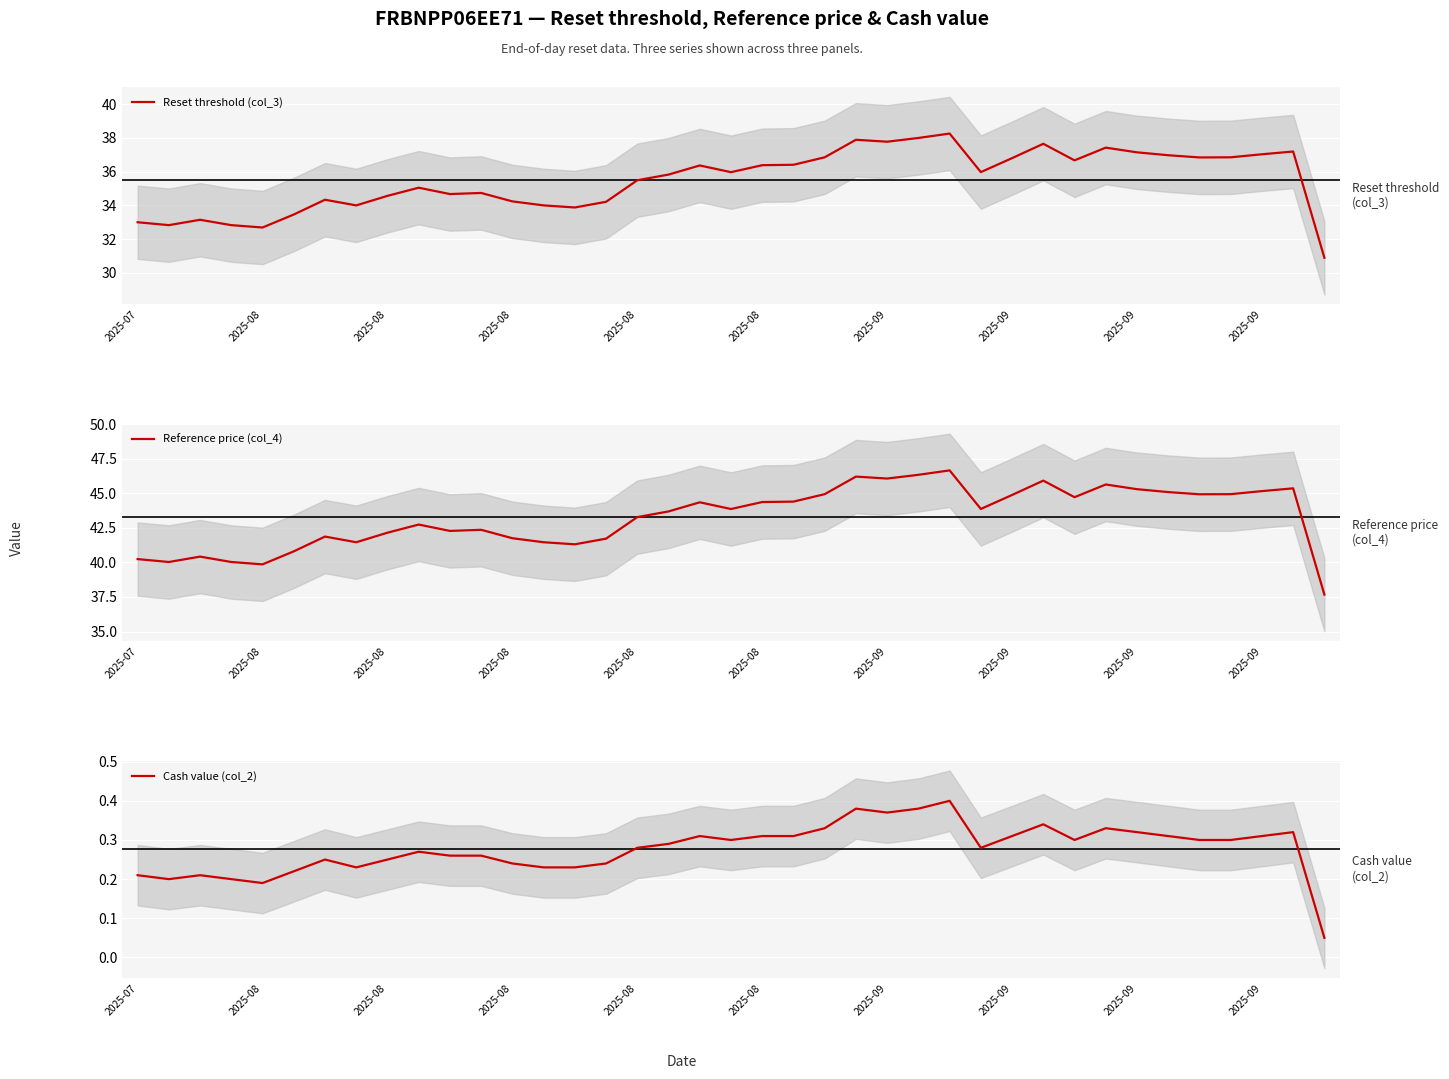

At 18, list the series in order from largest to smallest.

Reference price (col_4), Reset threshold (col_3), Cash value (col_2)